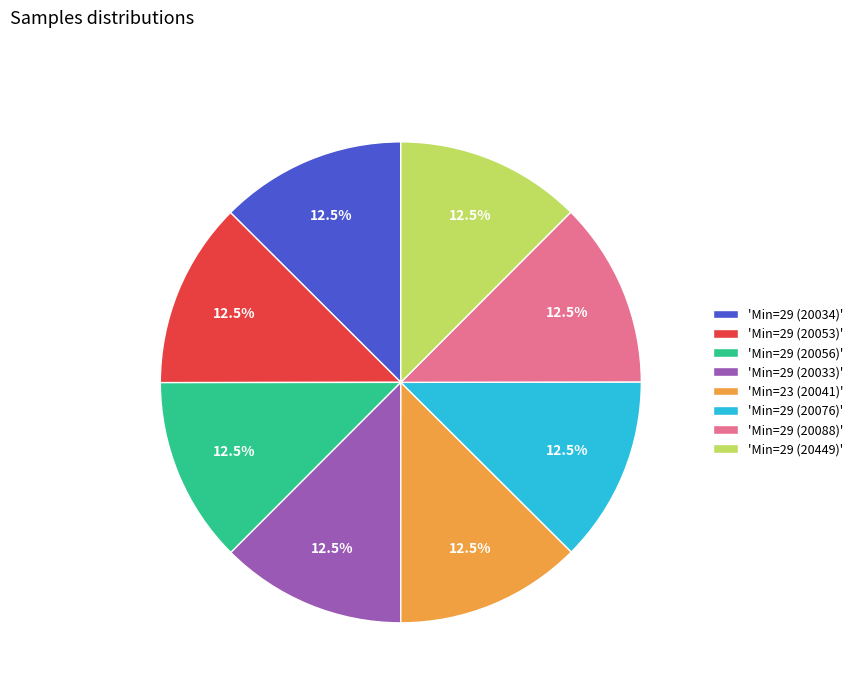

Is there any slice that represents more than half of the pie?

No